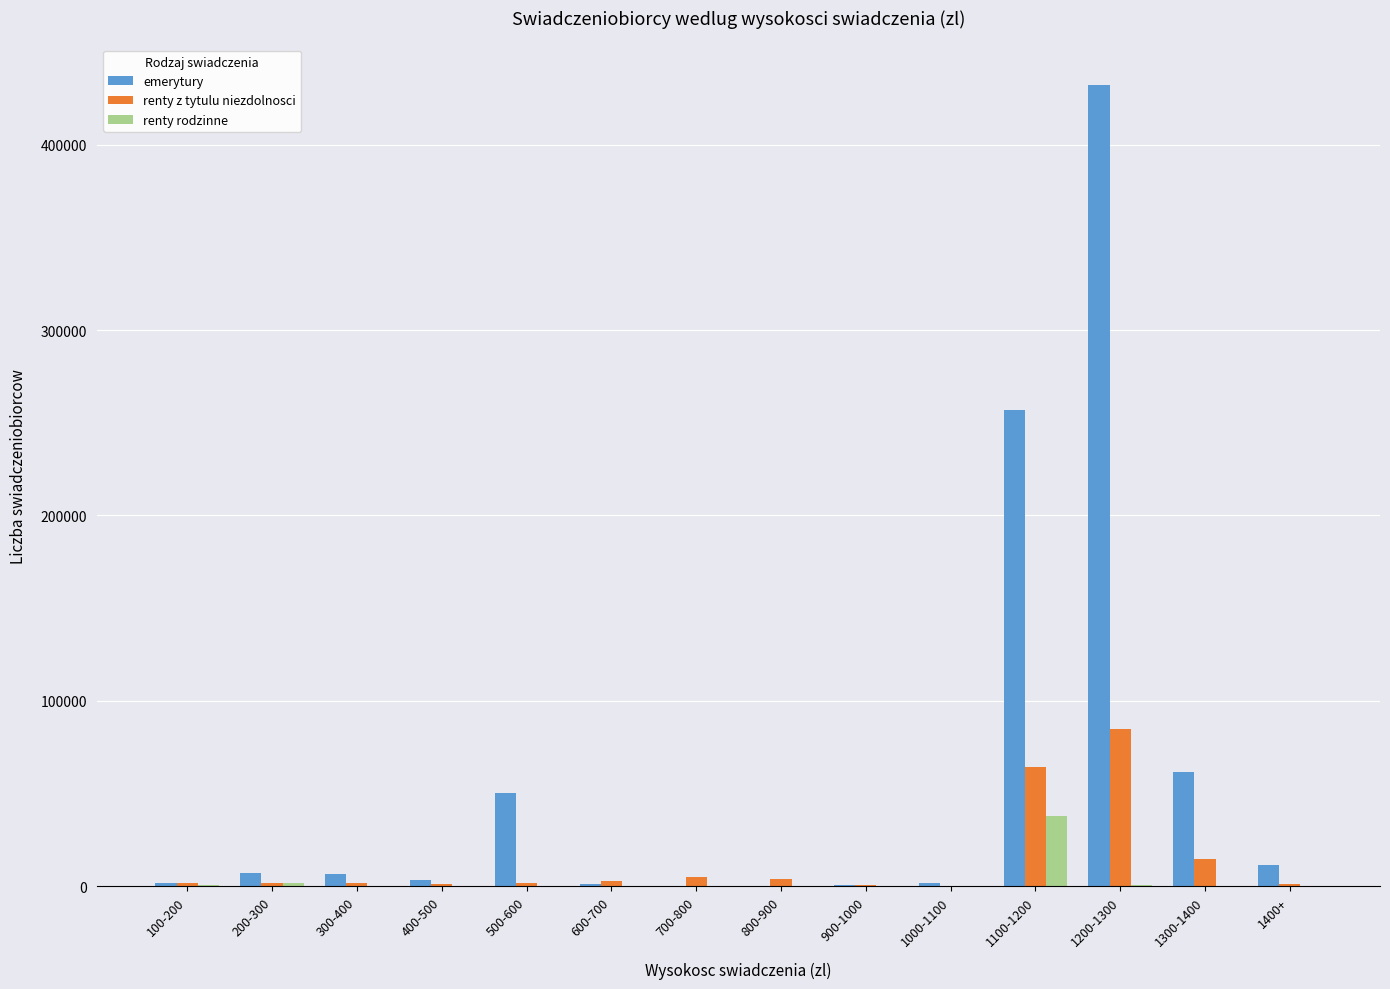

At which label is renty z tytulu niezdolnosci closest to 42392?

1100-1200